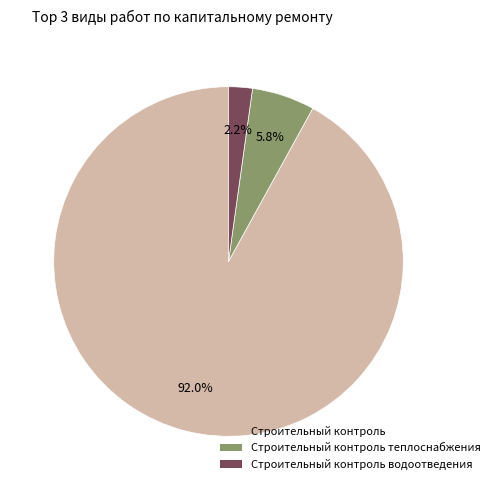

Is there a majority slice in this chart?

Yes